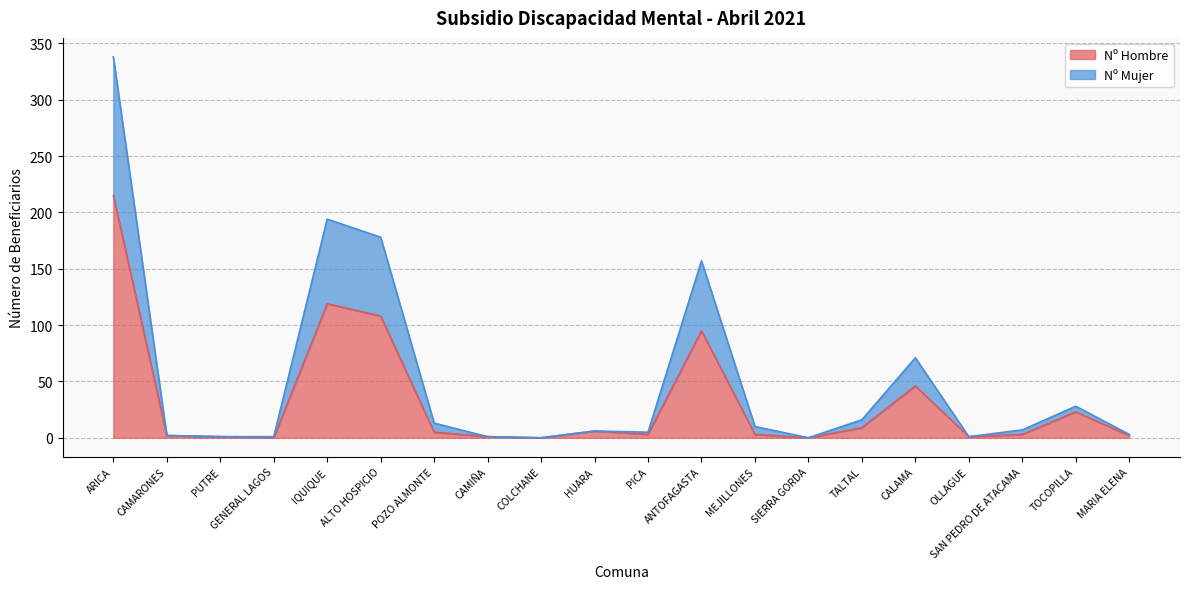

True or false: Nº Mujer and Nº Hombre cross at least once.

False